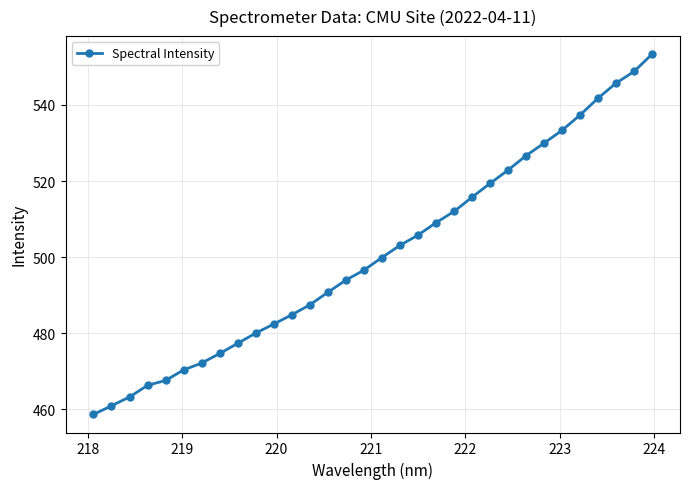

What is the maximum value shown in the chart?

553.4